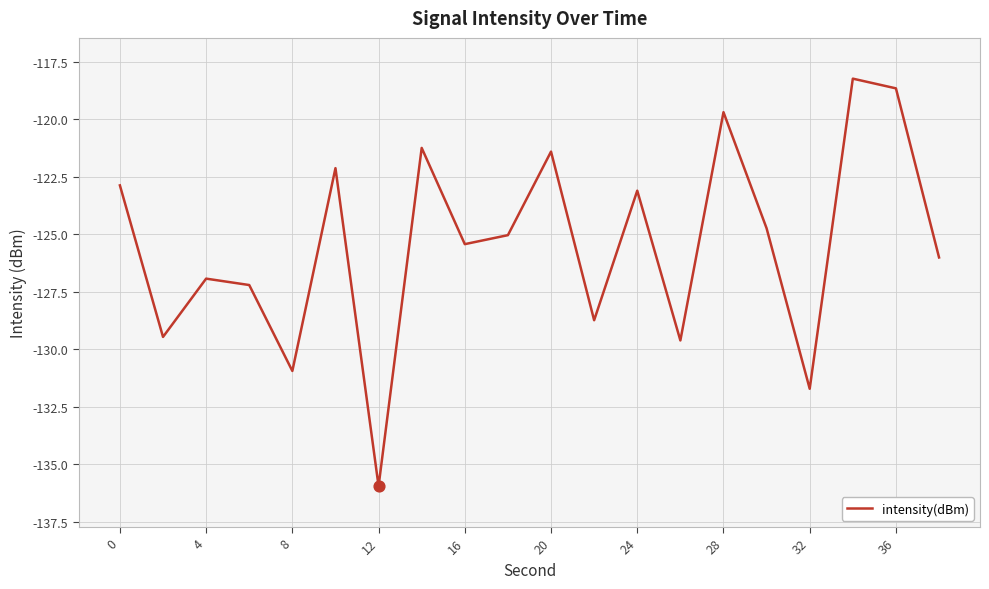

What is the difference between the maximum and minimum values?

17.7